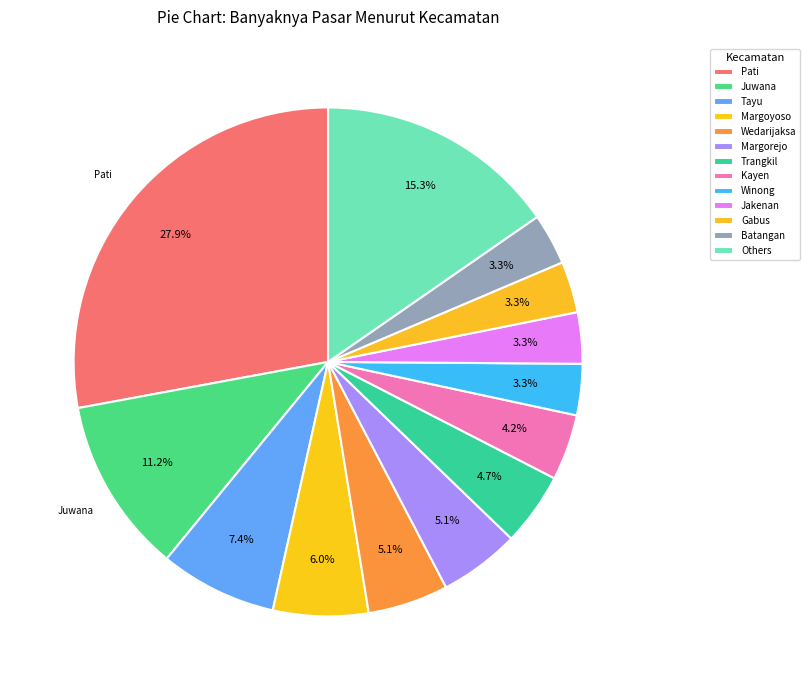

What is the largest slice in the pie chart?

Pati